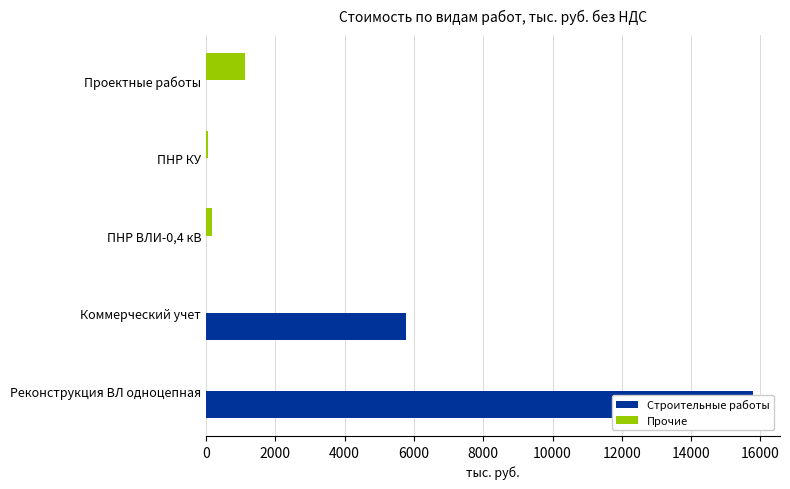

What are all the series names shown in the legend?

Строительные работы, Прочие